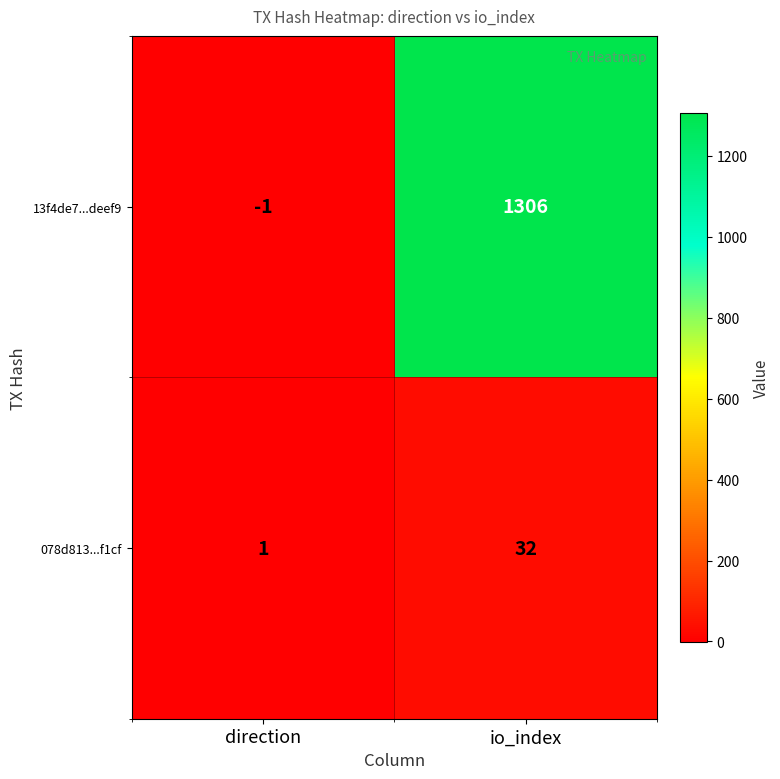

What is the total value across all series at io_index?

1338